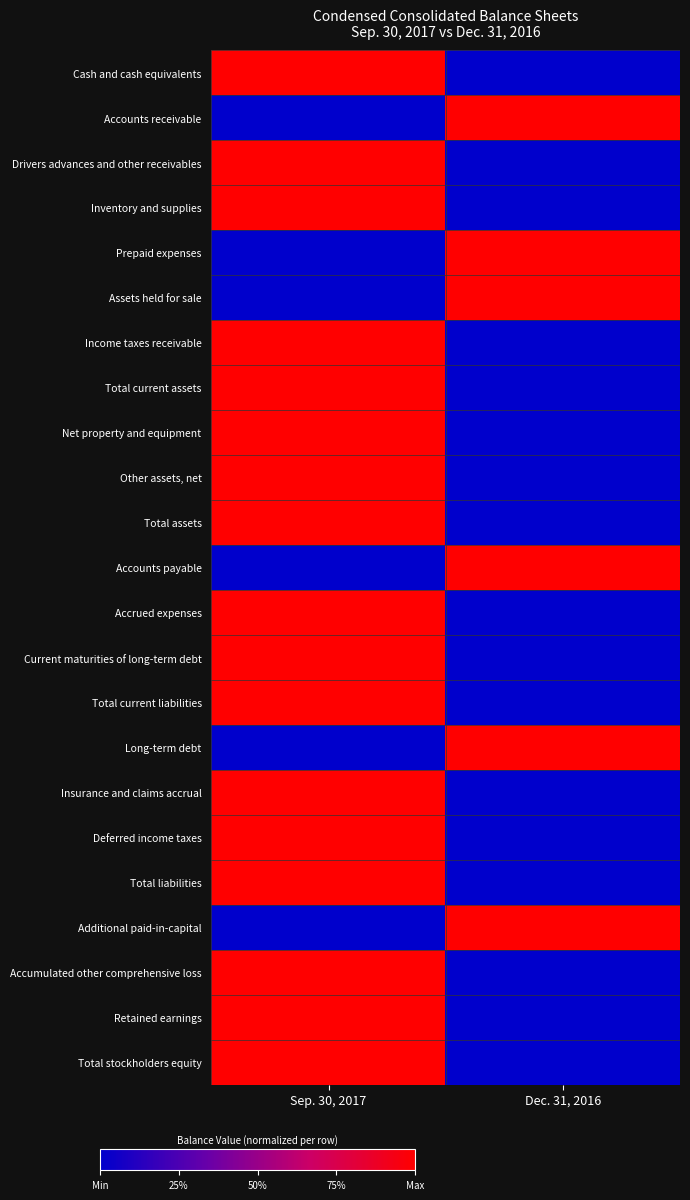

Which has a higher value, Sep. 30, 2017 or Dec. 31, 2016?

Sep. 30, 2017